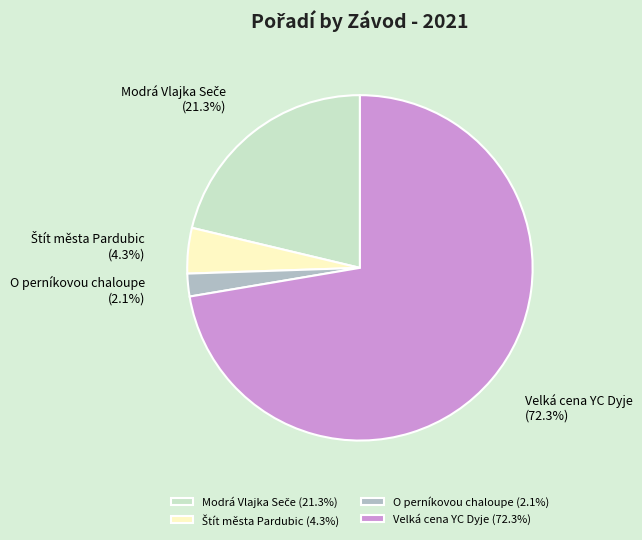

Is there any slice that represents more than half of the pie?

Yes